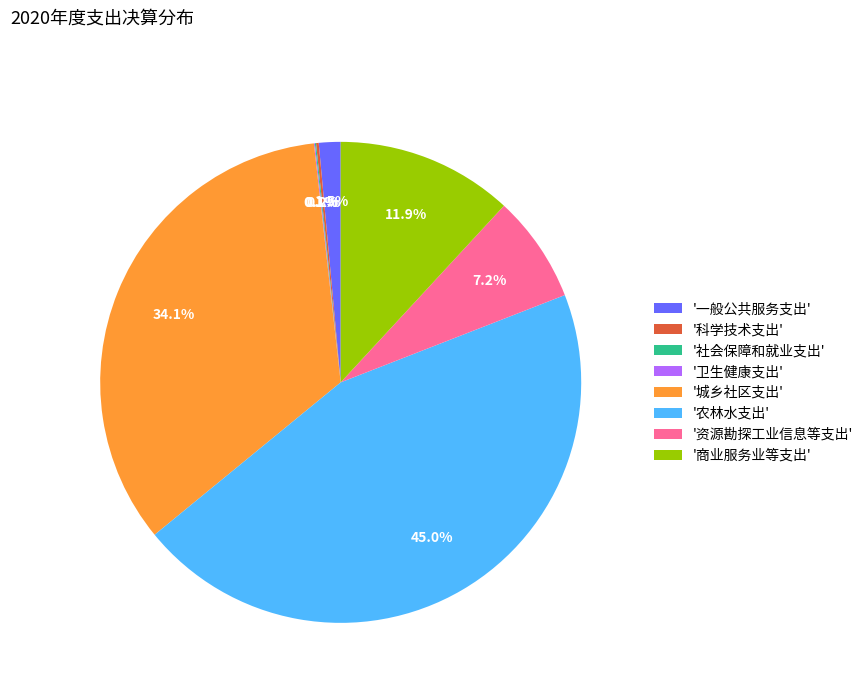

What percentage is NOT represented by '农林水支出'?

55.0%